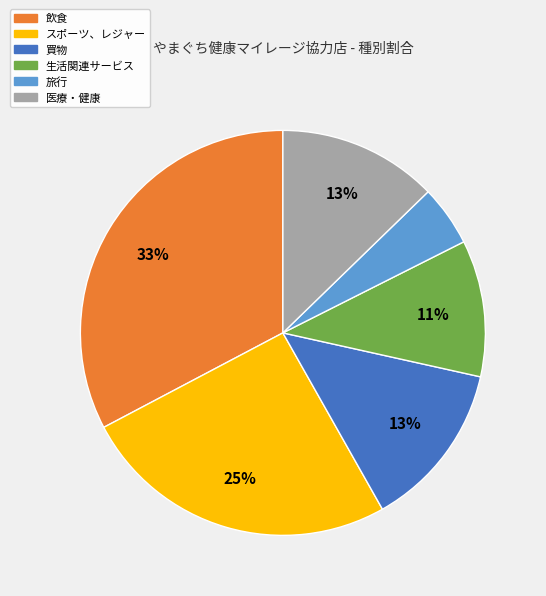

Does any single category account for the majority?

No